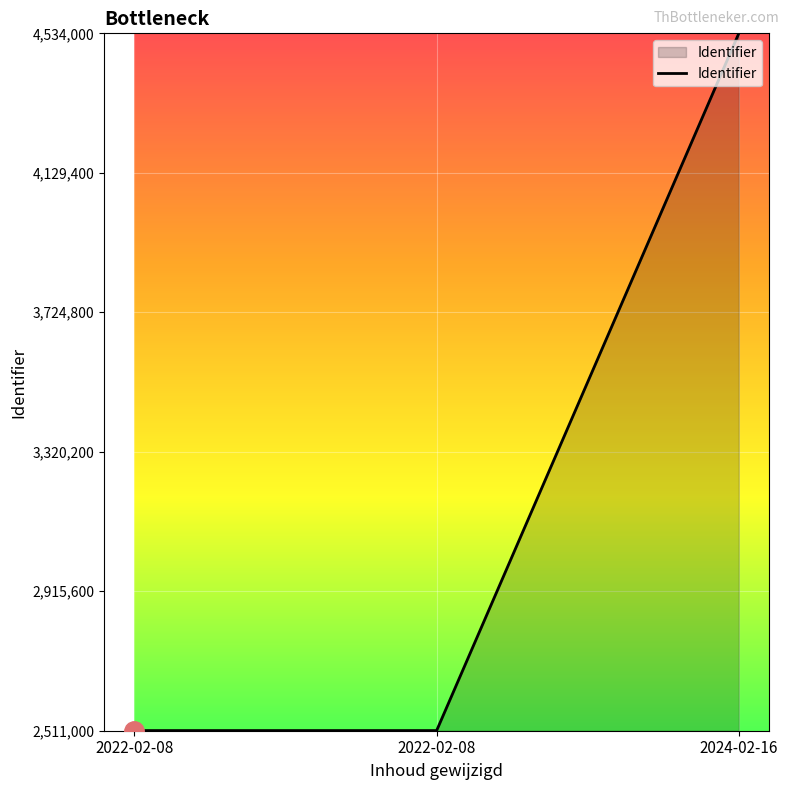

What is the value of the 2nd point from the left?

2511436